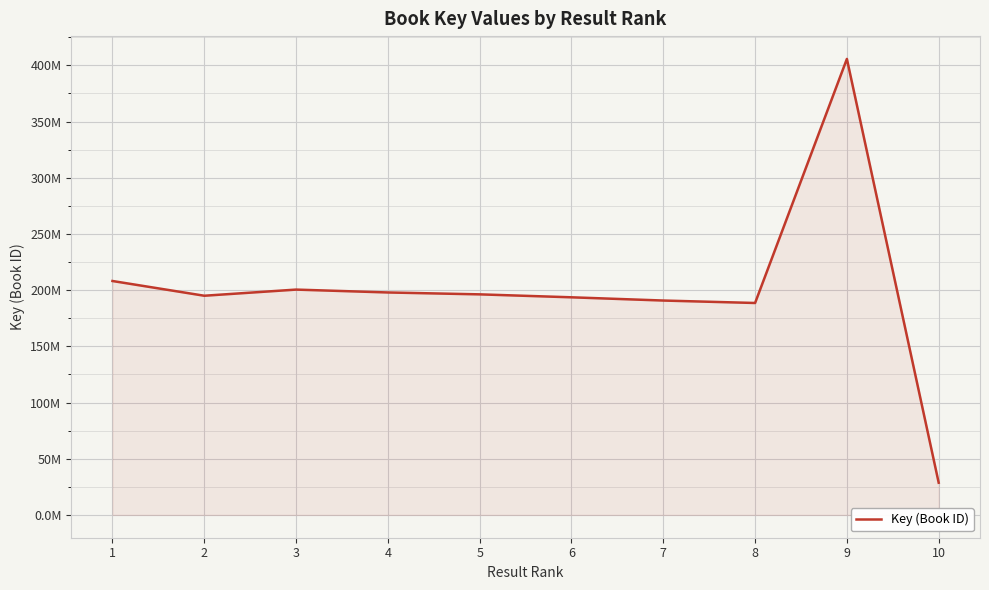

Does the chart display data point markers on the line(s)?

No